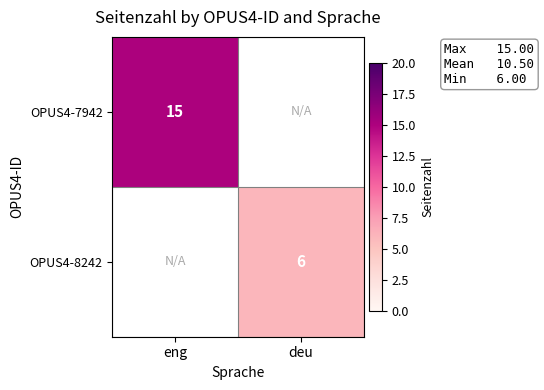

The OPUS4-7942 series shows 26 at eng. True or false?

False